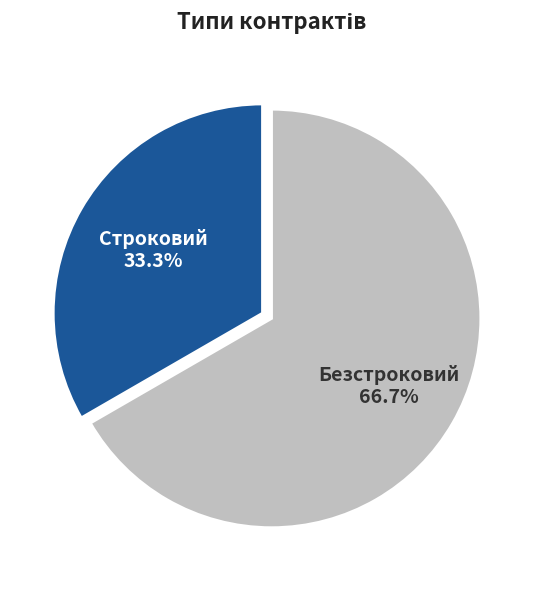

What percentage is NOT represented by Строковий?

66.7%